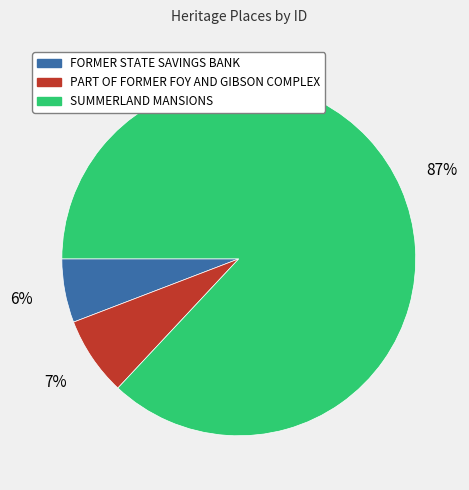

How many slices are in this pie chart?

3